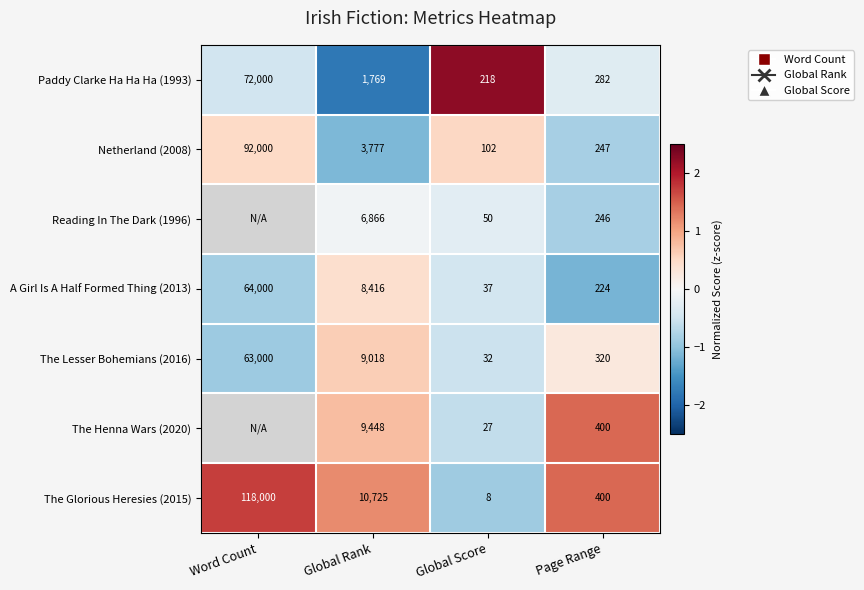

What is the spread (max minus min) of values at Global Score?

210.0